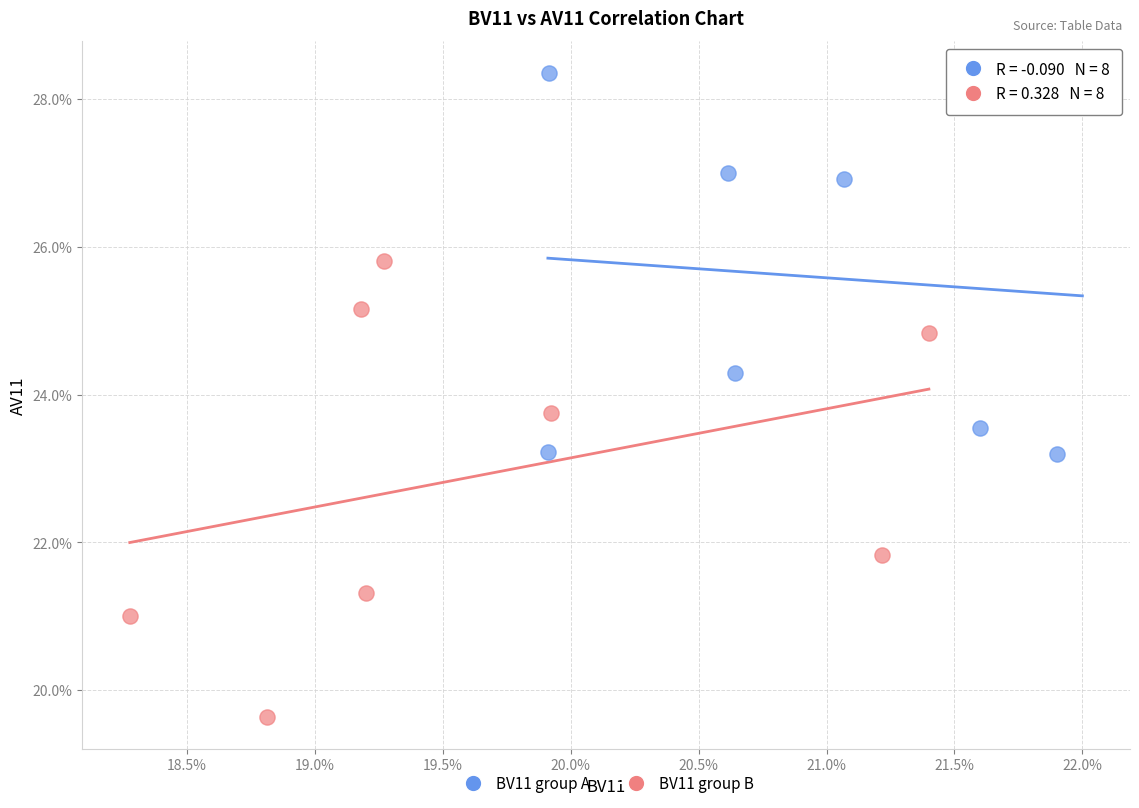

Which series reaches the maximum Y coordinate?

BV11 group A